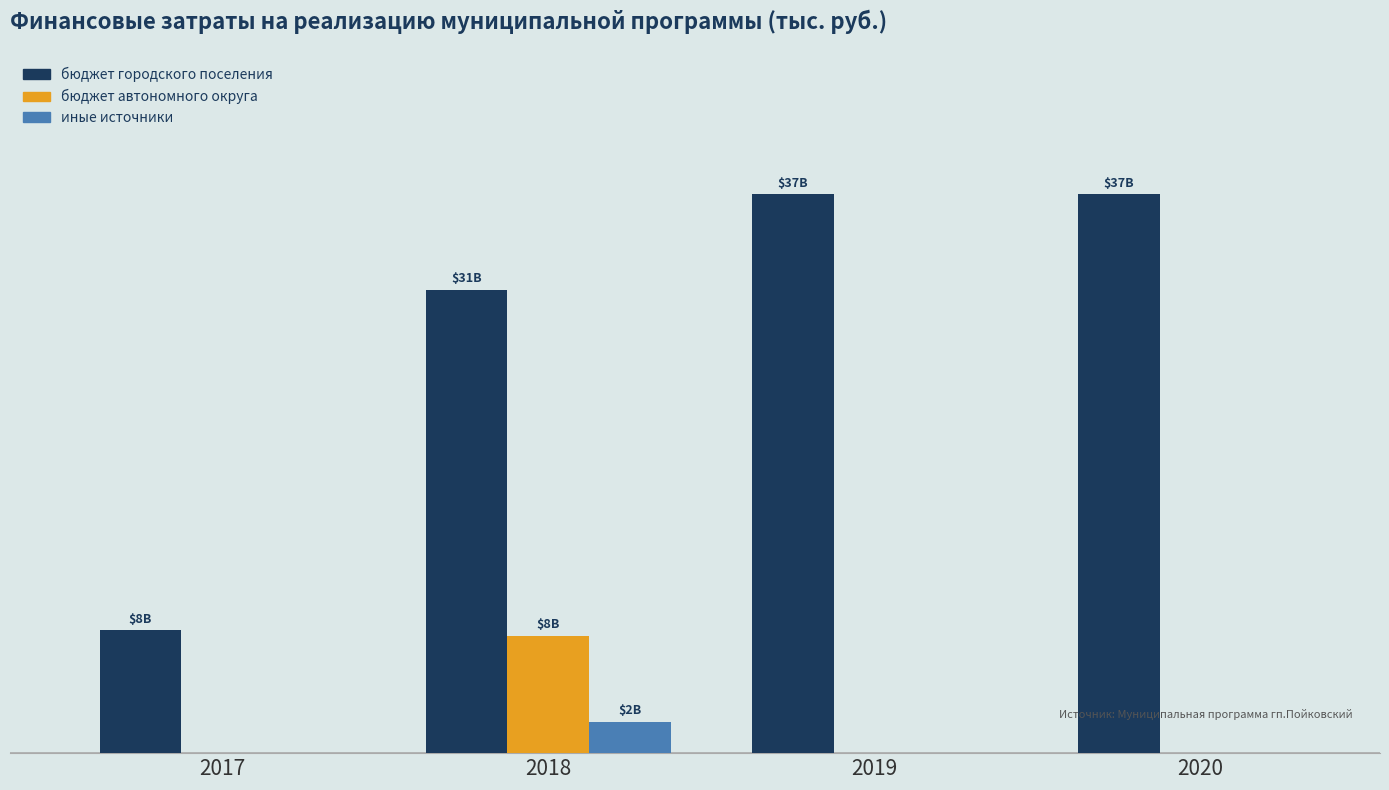

Reading left to right, transcribe all the data shown in this chart.

бюджет городского поселения: 2017=8083.3	2018=30512.7	2019=36809.1	2020=36809.1
бюджет автономного округа: 2017=0.0	2018=7726.4	2019=0.0	2020=0.0
иные источники: 2017=0.0	2018=2083.0	2019=0.0	2020=0.0